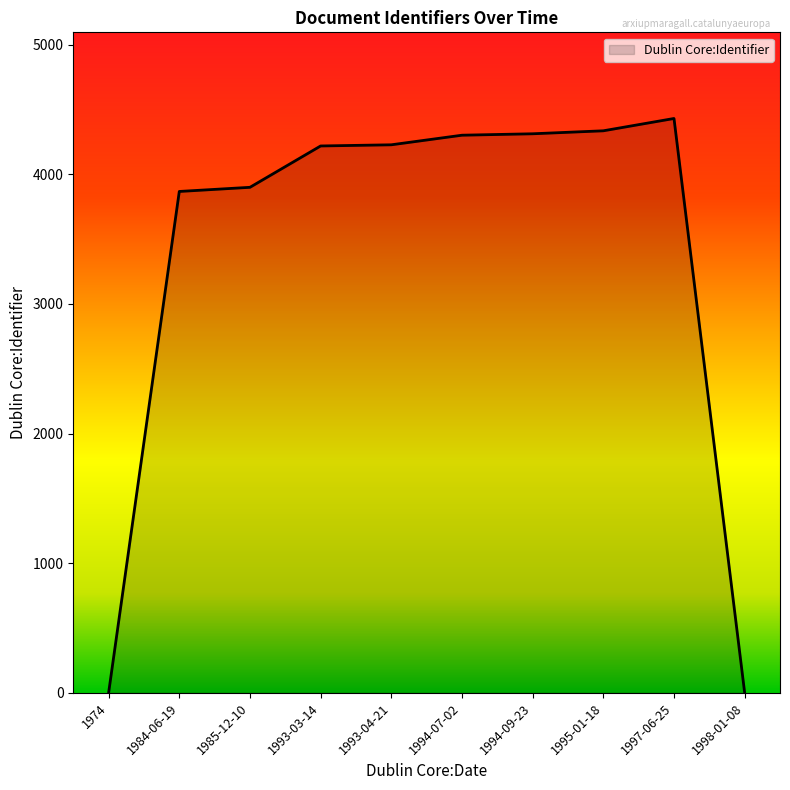

Where is the data nearest to the value 2215?

1984-06-19